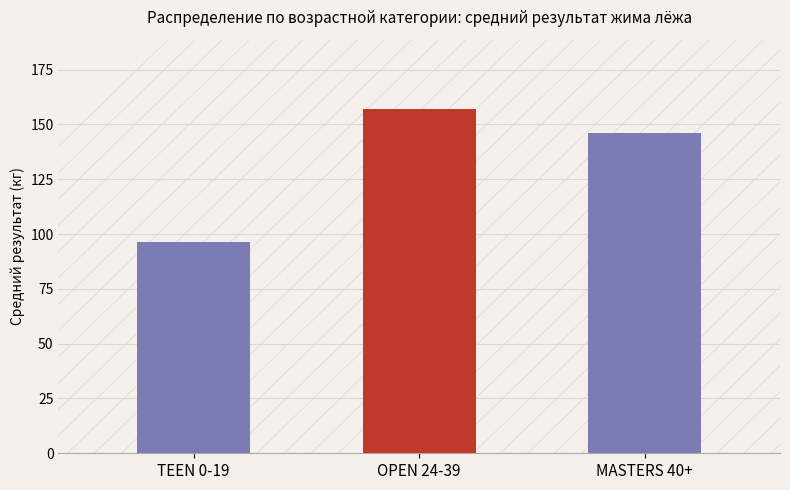

What is the label of the 2nd bar from the right?

OPEN 24-39